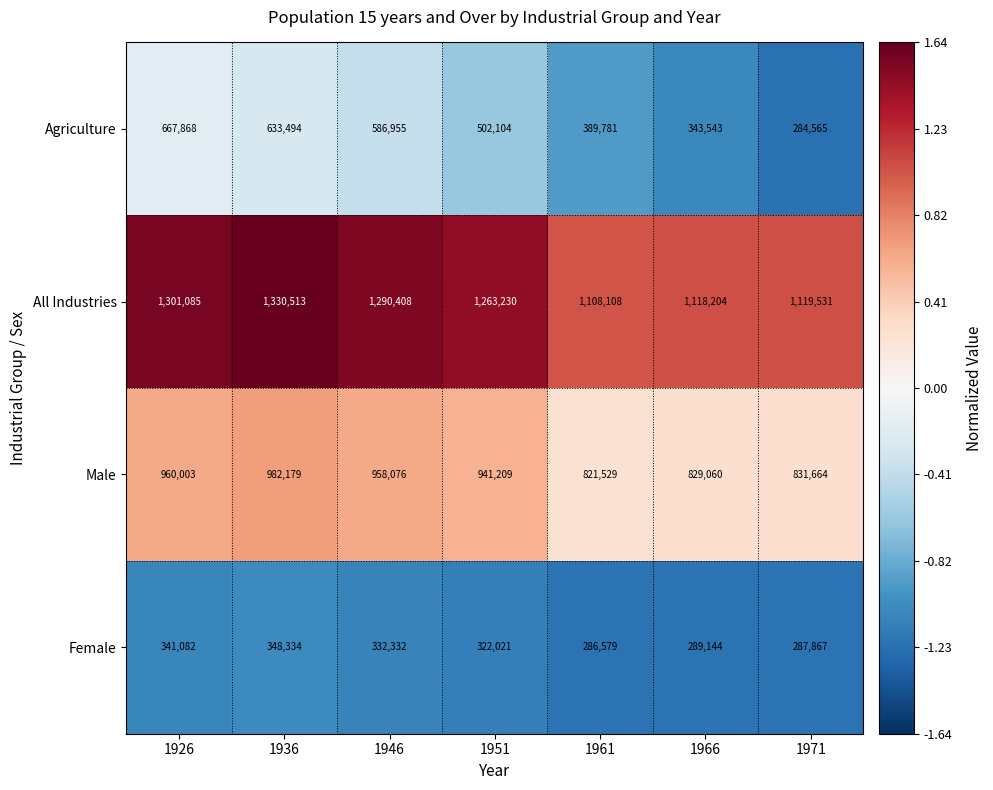

At which label does Agriculture reach its minimum?

1971